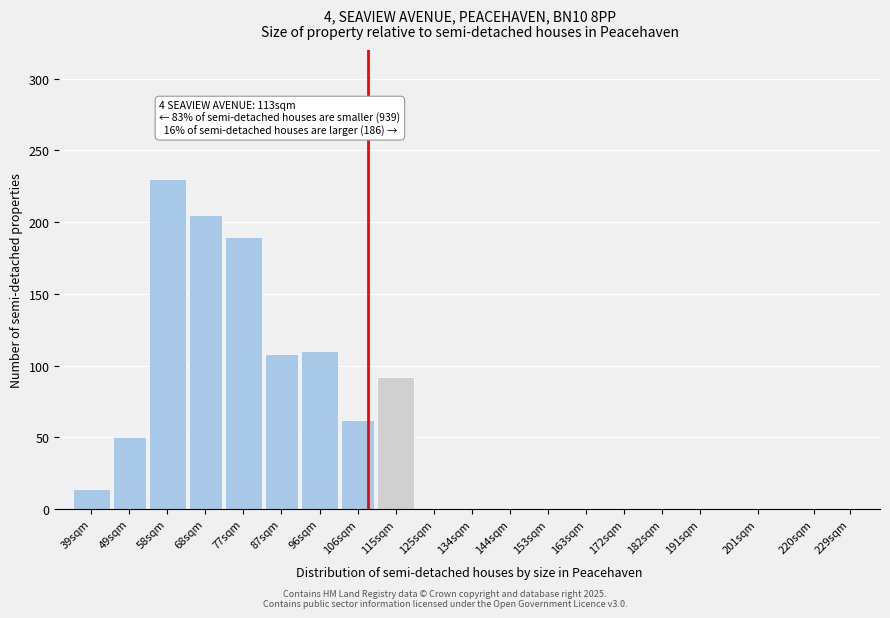

Reading left to right, transcribe all the data shown in this chart.

39sqm=14	49sqm=50	58sqm=230	68sqm=205	77sqm=190	87sqm=108	96sqm=110	106sqm=62	115sqm=92	125sqm=0	134sqm=0	144sqm=0	153sqm=0	163sqm=0	172sqm=0	182sqm=0	191sqm=0	201sqm=0	220sqm=0	229sqm=0